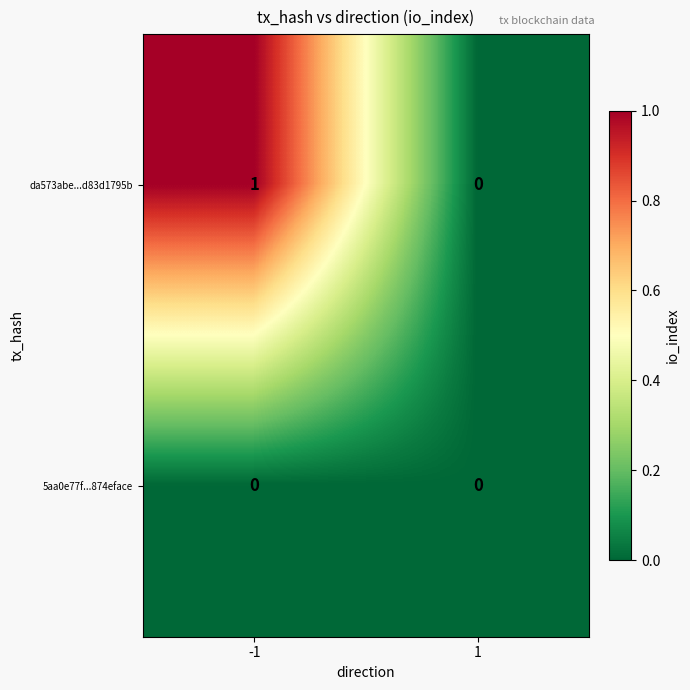

Which series has the largest total across all categories?

da573abe...d83d1795b